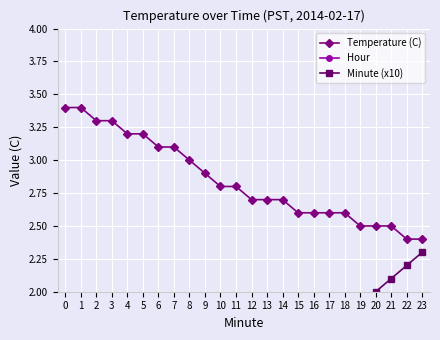

True or false: Minute (x10) has more than 2 points higher than both neighbors.

False